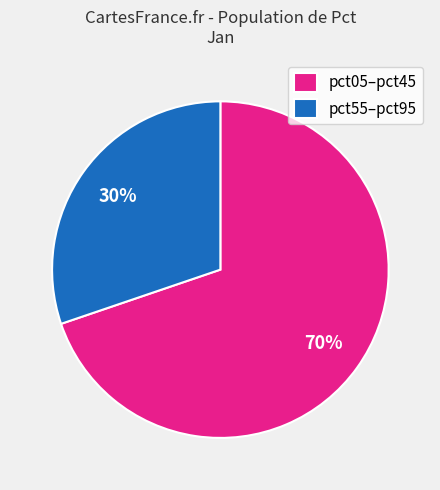

What is the ratio of the value at pct55–pct95 to the value at pct05–pct45?

0.4